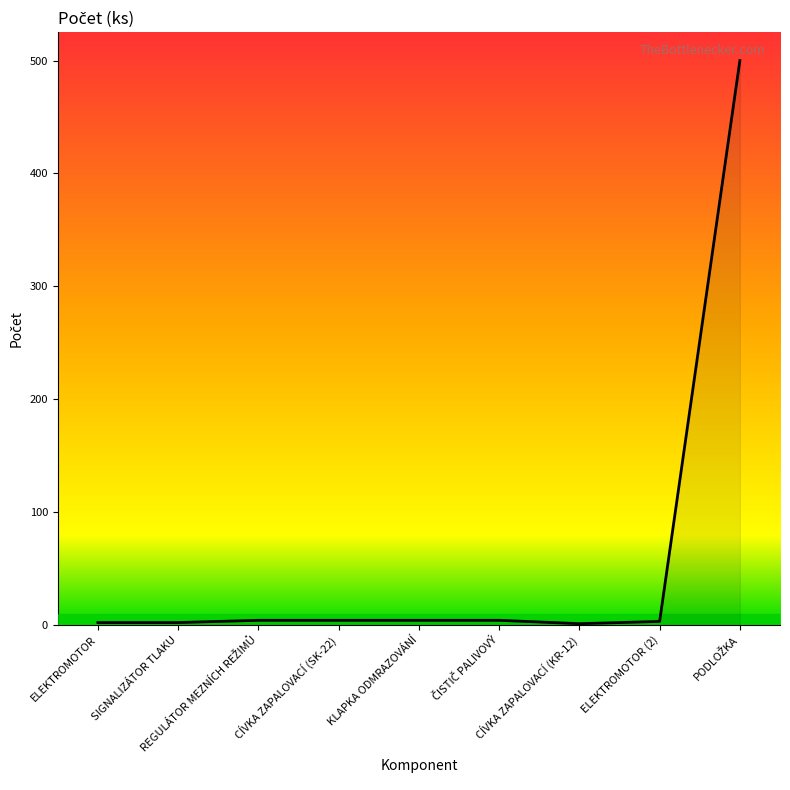

What is the maximum value shown in the chart?

500